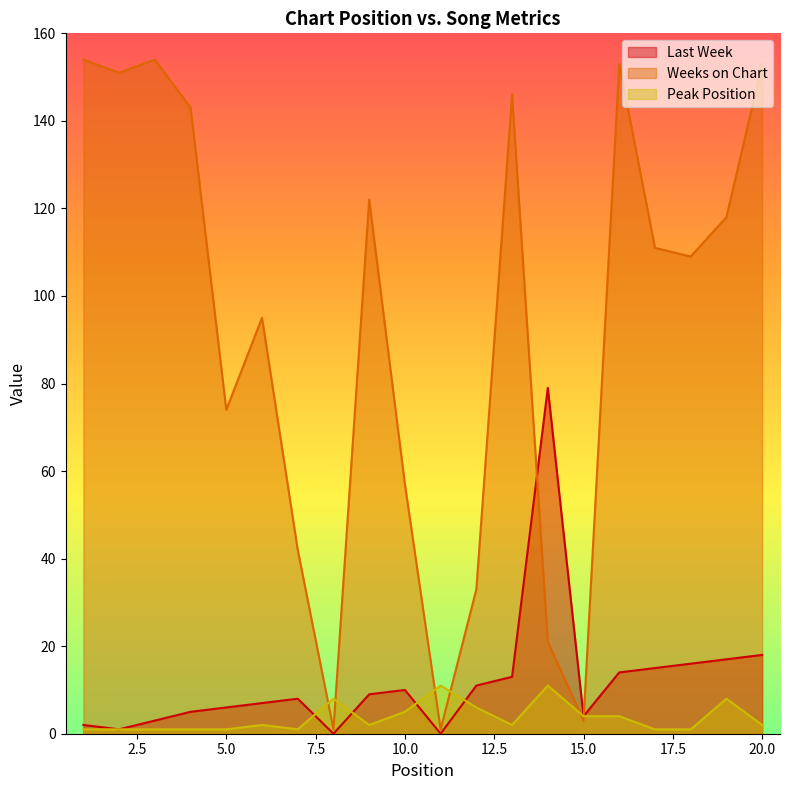

How many values in the Peak Position series are below 2?

8